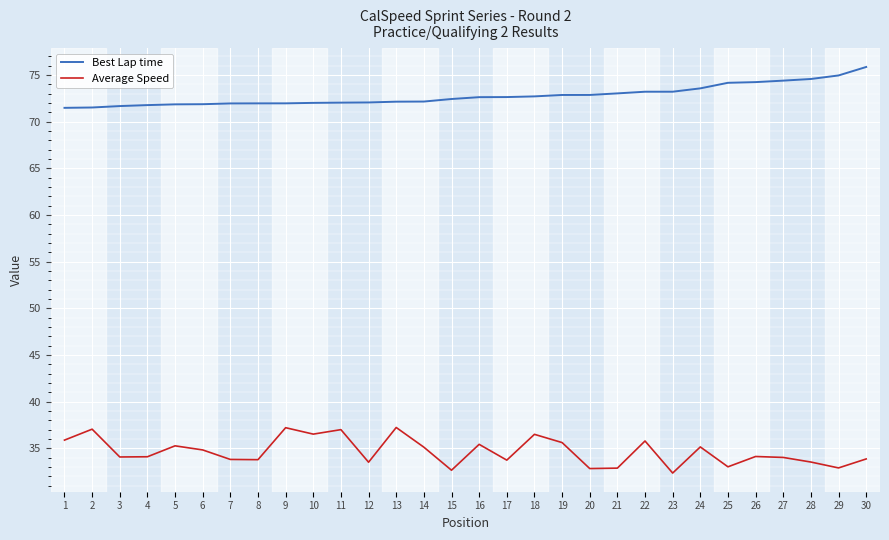

What is the maximum value shown in the chart?

75.8